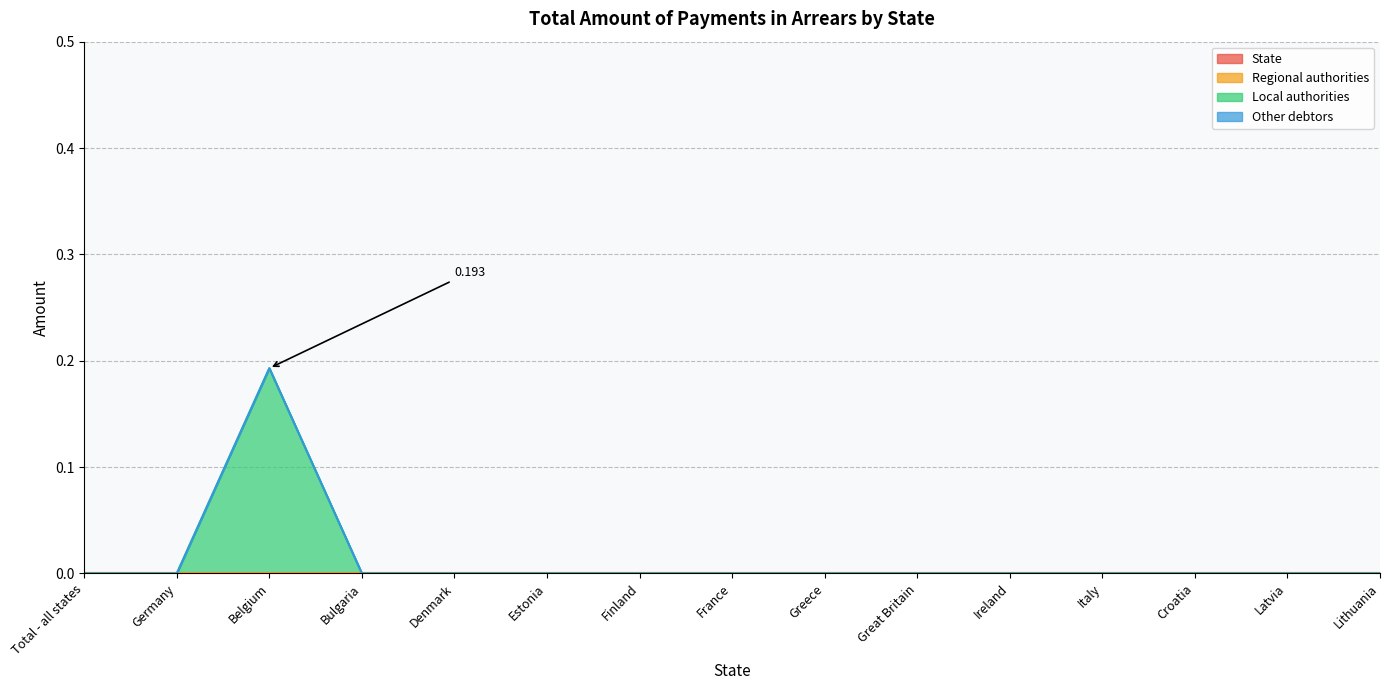

Reading left to right, transcribe all the data shown in this chart.

State: Total - all states=0.0	Germany=0.0	Belgium=0.0	Bulgaria=0.0	Denmark=0.0	Estonia=0.0	Finland=0.0	France=0.0	Greece=0.0	Great Britain=0.0	Ireland=0.0	Italy=0.0	Croatia=0.0	Latvia=0.0	Lithuania=0.0
Regional authorities: Total - all states=0.0	Germany=0.0	Belgium=0.0	Bulgaria=0.0	Denmark=0.0	Estonia=0.0	Finland=0.0	France=0.0	Greece=0.0	Great Britain=0.0	Ireland=0.0	Italy=0.0	Croatia=0.0	Latvia=0.0	Lithuania=0.0
Local authorities: Total - all states=0.0	Germany=0.0	Belgium=0.2	Bulgaria=0.0	Denmark=0.0	Estonia=0.0	Finland=0.0	France=0.0	Greece=0.0	Great Britain=0.0	Ireland=0.0	Italy=0.0	Croatia=0.0	Latvia=0.0	Lithuania=0.0
Other debtors: Total - all states=0.0	Germany=0.0	Belgium=0.0	Bulgaria=0.0	Denmark=0.0	Estonia=0.0	Finland=0.0	France=0.0	Greece=0.0	Great Britain=0.0	Ireland=0.0	Italy=0.0	Croatia=0.0	Latvia=0.0	Lithuania=0.0